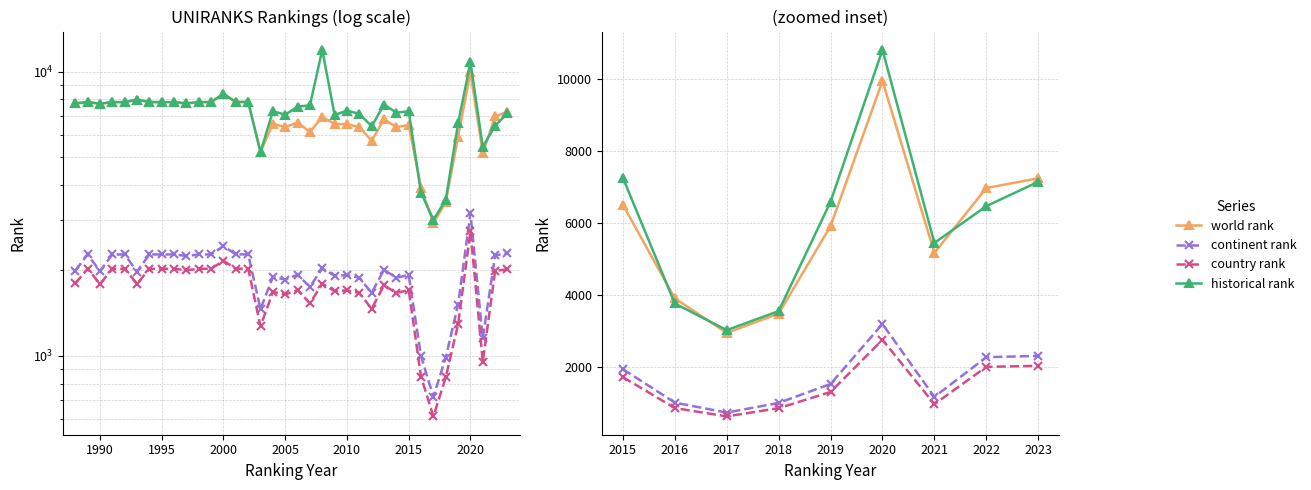

Does the chart display data point markers on the line(s)?

Yes